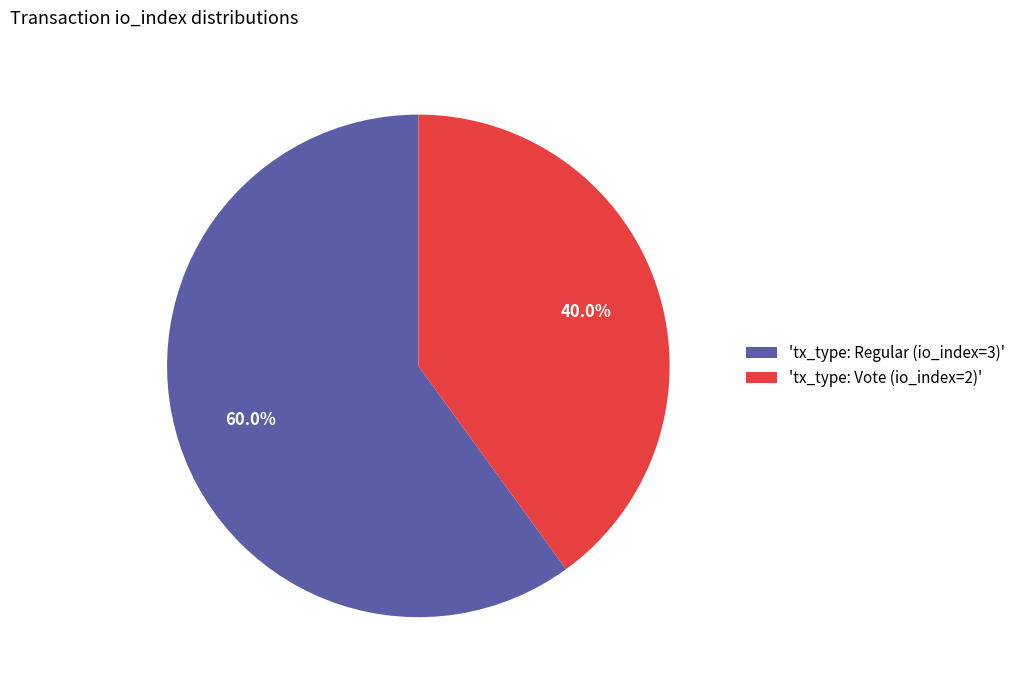

Rank the categories by value from highest to lowest.

'tx_type: Regular (io_index=3)', 'tx_type: Vote (io_index=2)'